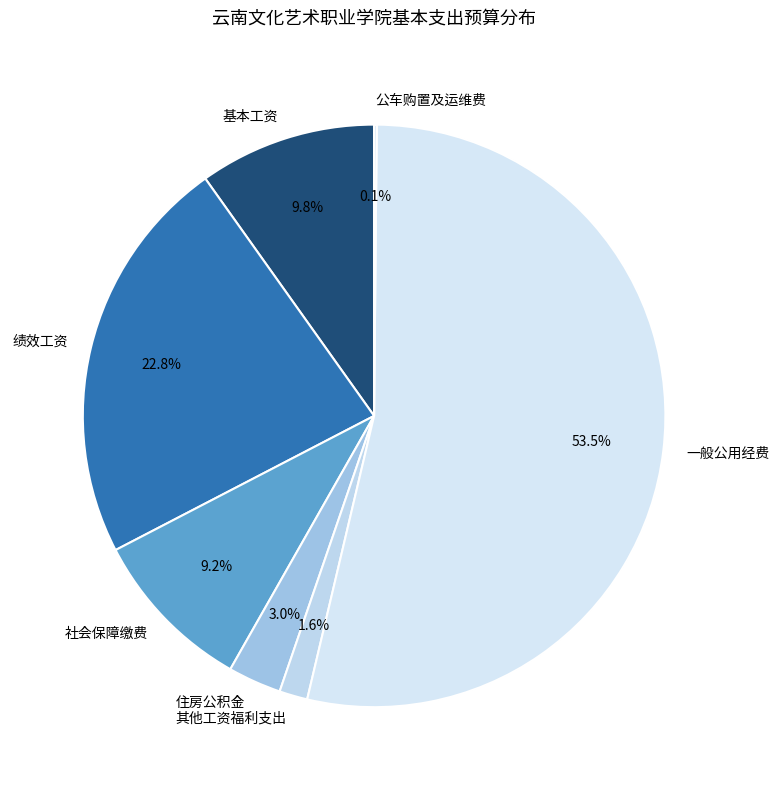

Between 社会保障缴费 and 基本工资, which is larger?

基本工资